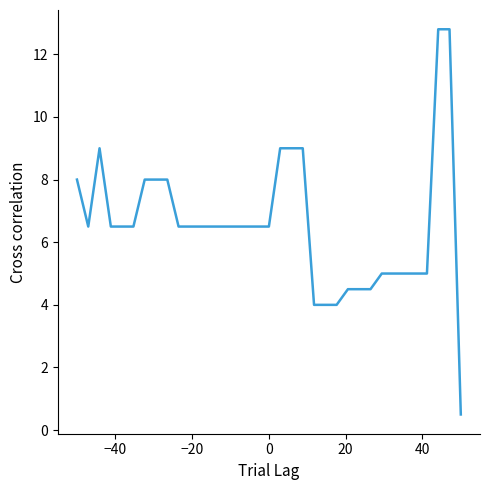

What is the greatest value displayed?

12.8